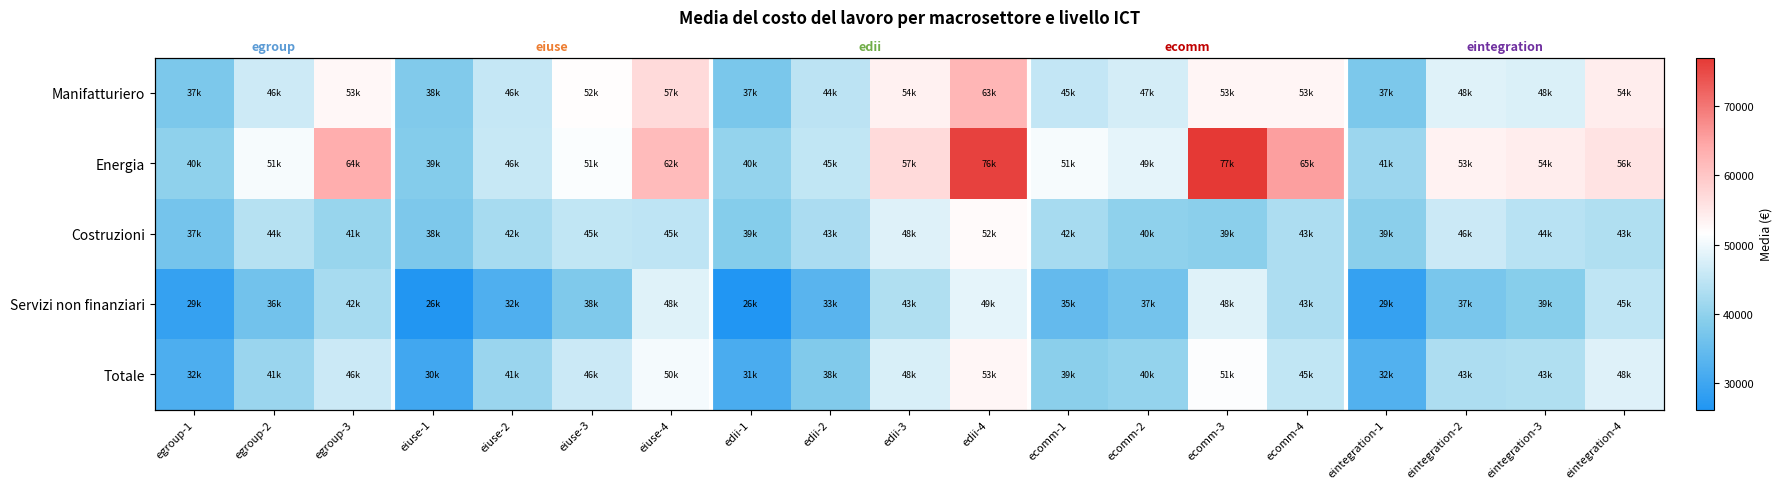

What value does the Totale series have at egroup-3?

46172.6